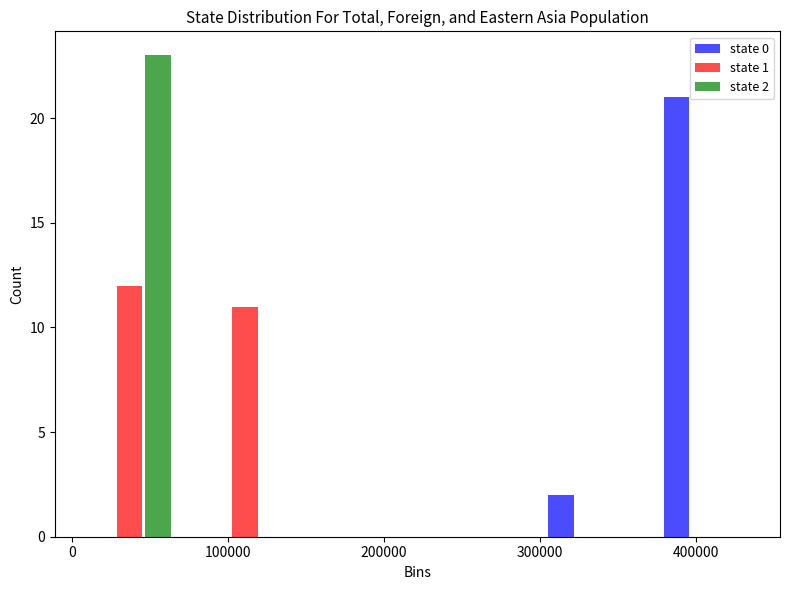

In the state 2 series, which range on the x-axis has the tallest bar?

0 to 70000